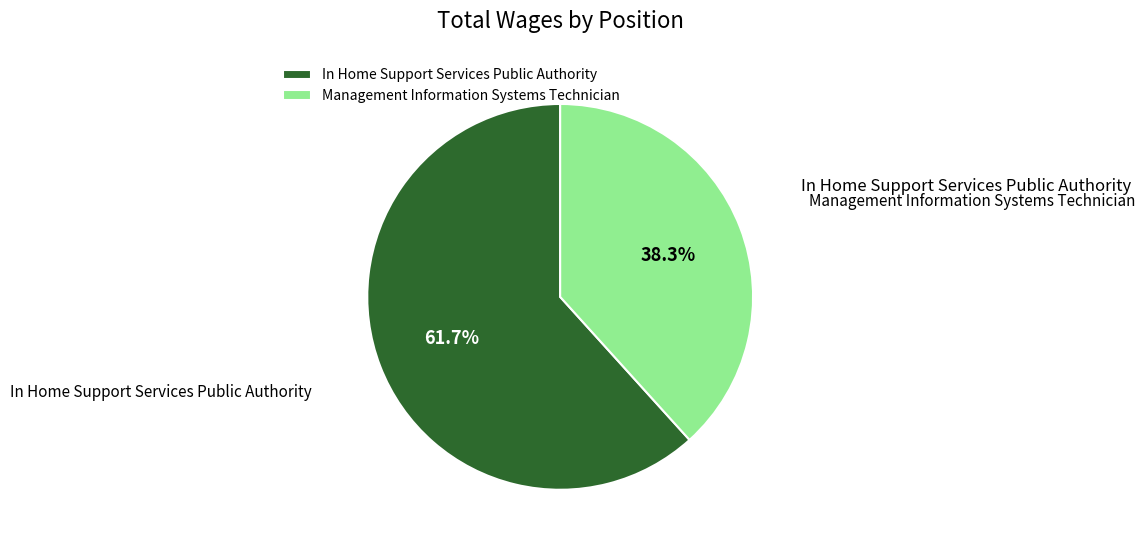

To the nearest percent, what portion does Management Information Systems Technician represent?

38%